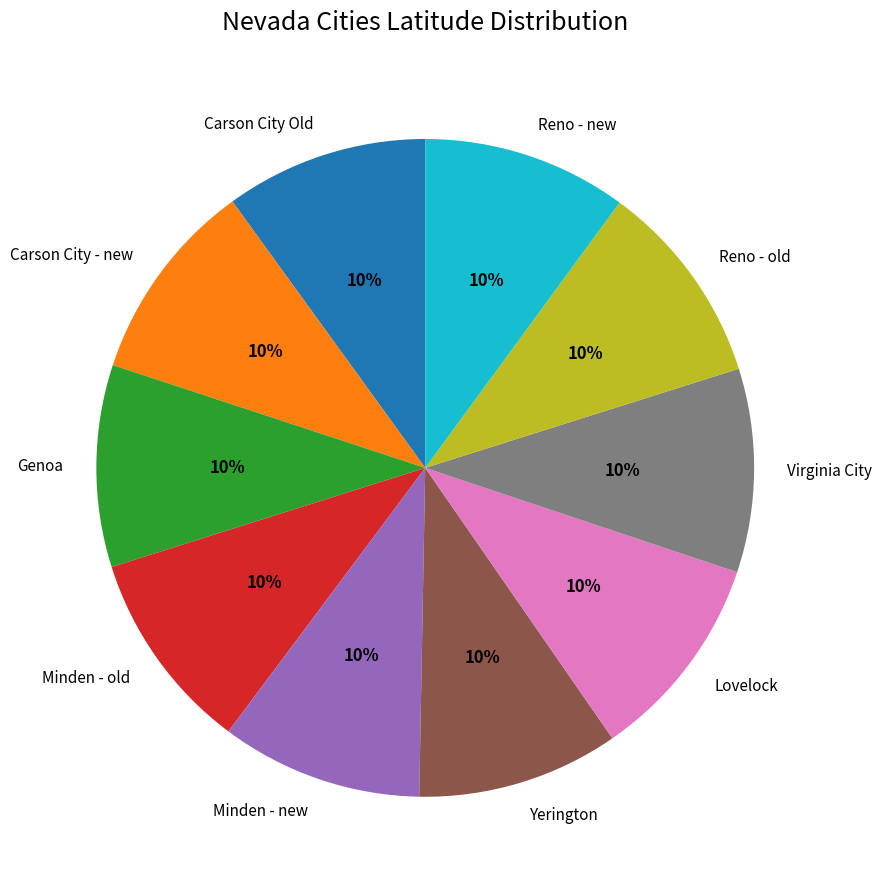

To the nearest percent, what is the combined percentage of Minden - new and Reno - old?

20%